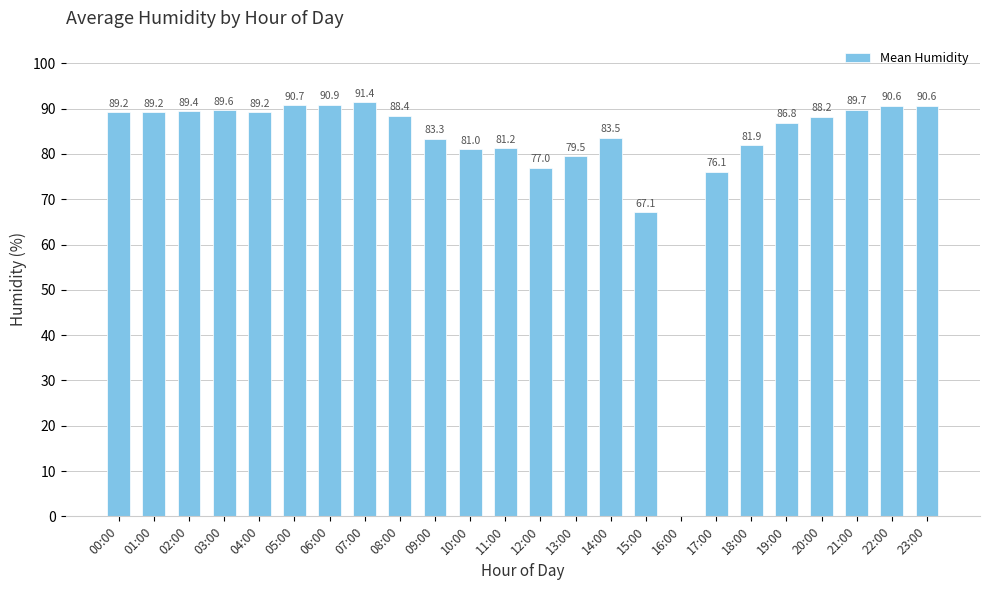

The value at 18:00 is 30.7. True or false?

False